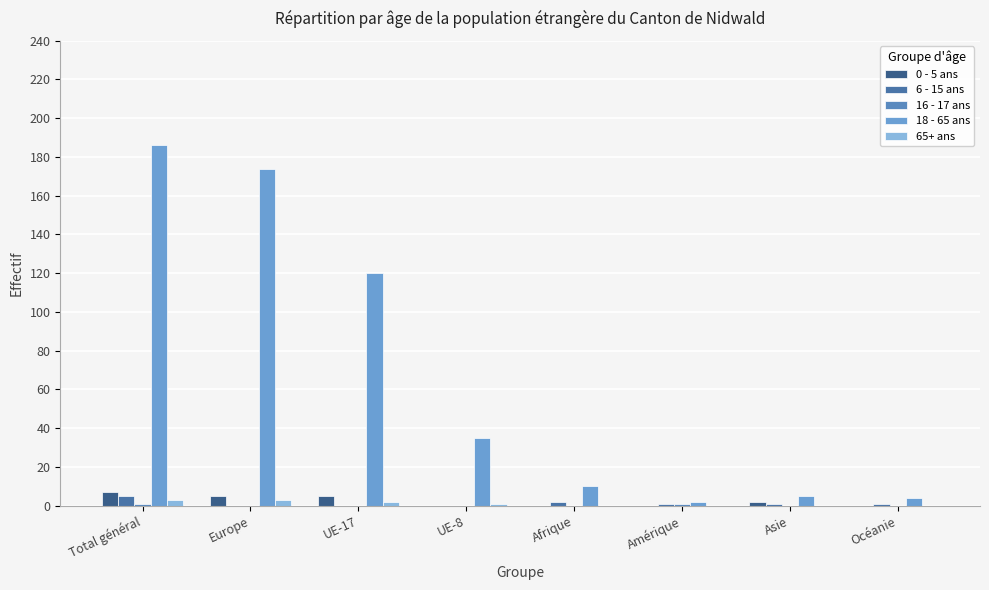

How many 16 - 17 ans values are between 0 and 1?

8